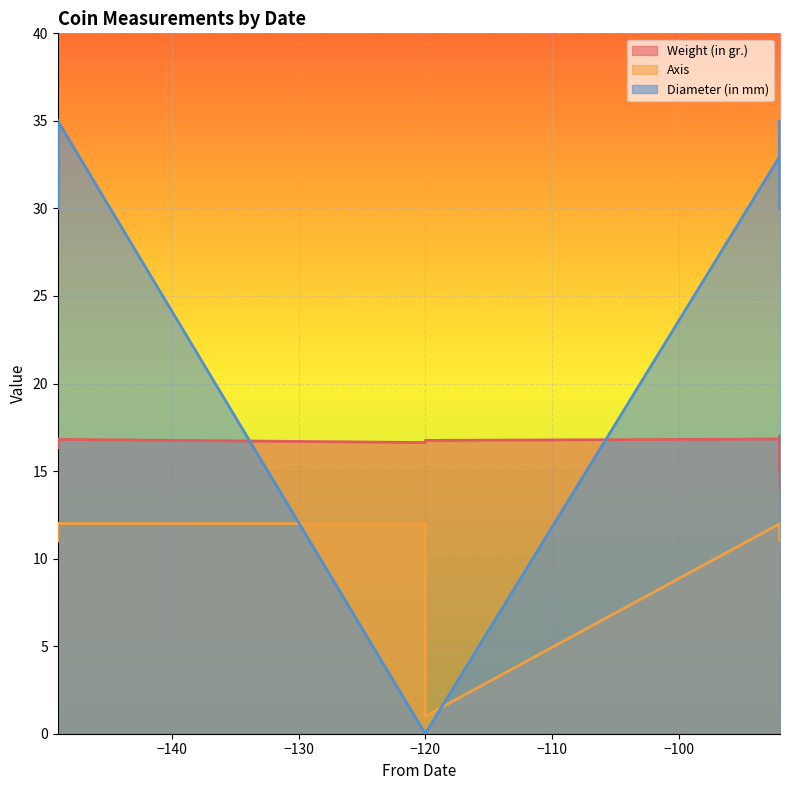

At which category does the chart reach its peak across all series?

-149